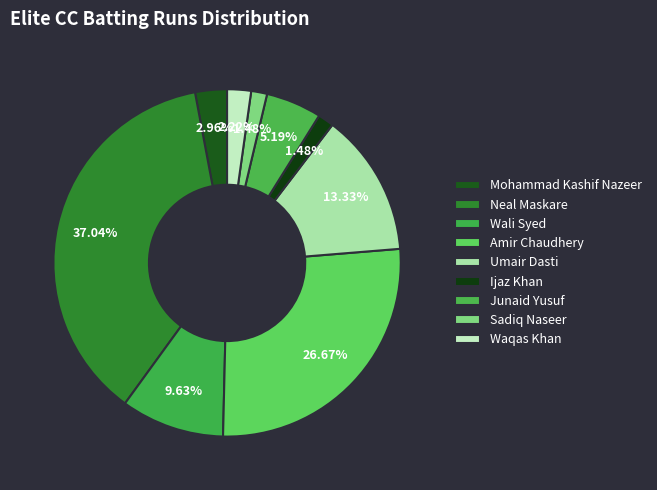

Count the number of slices in the pie.

9